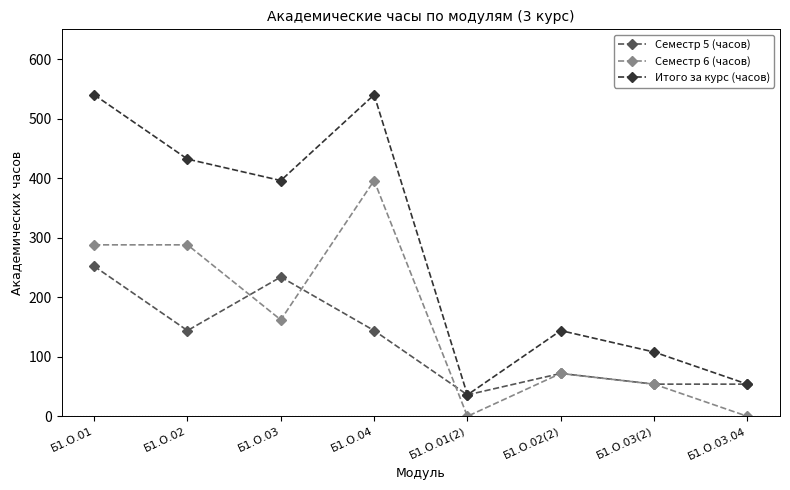

What position from the right is Б1.О.04?

5